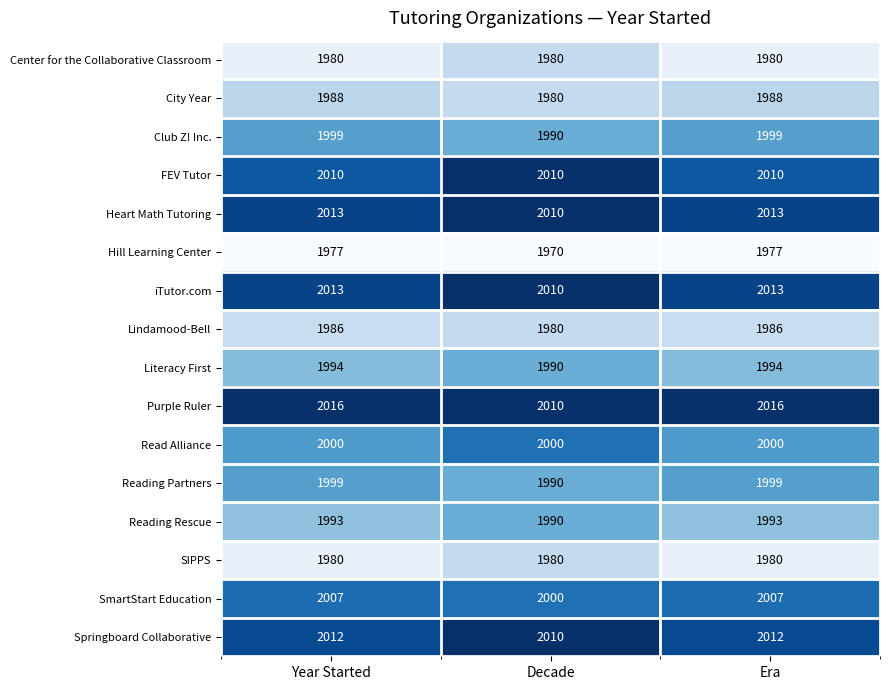

Read the Read Alliance value at Era.

2000